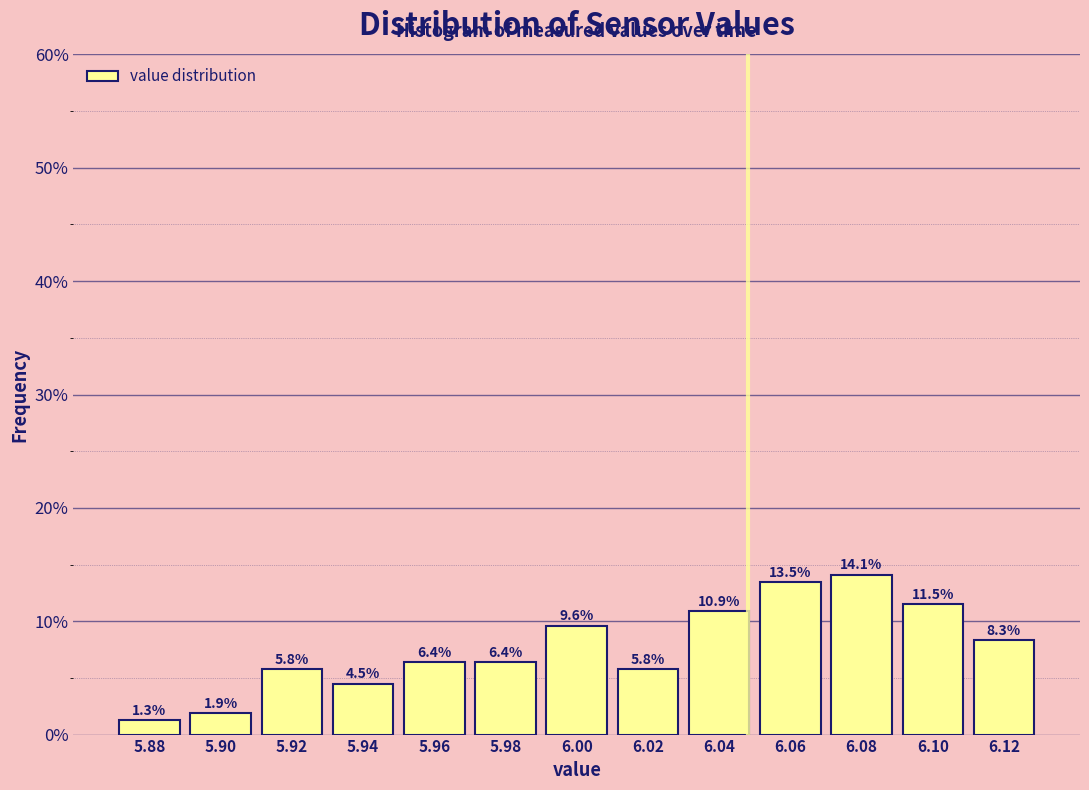

Does the chart contain any negative values?

No